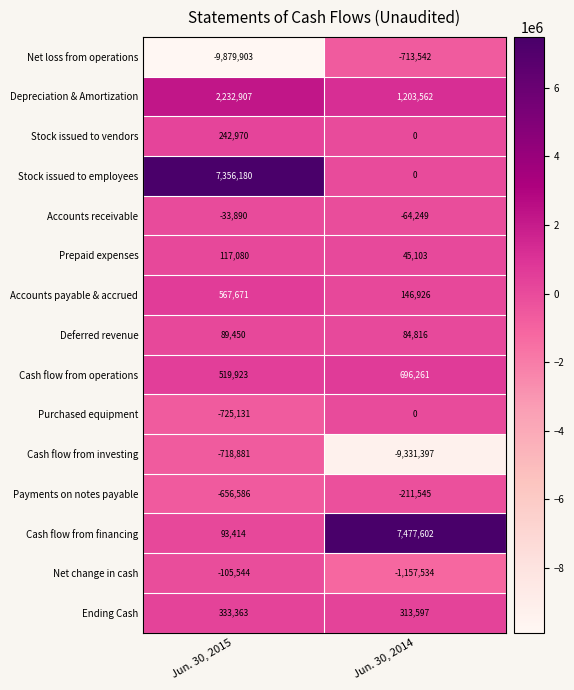

Which series has the widest spread of values?

Net loss from operations